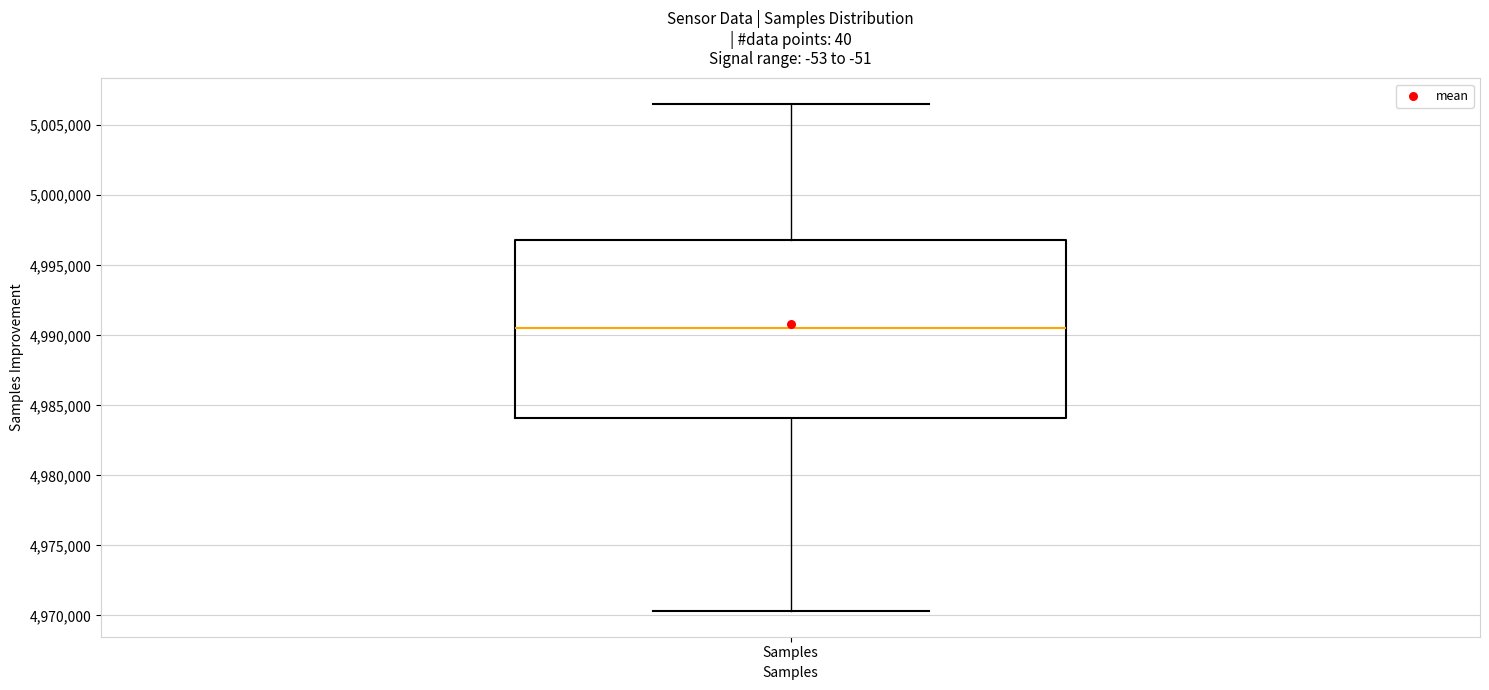

Where is the lower edge of the box for Samples on the y-axis? The values are not printed on the chart, so give them approximately, as read against the axis.

4984000